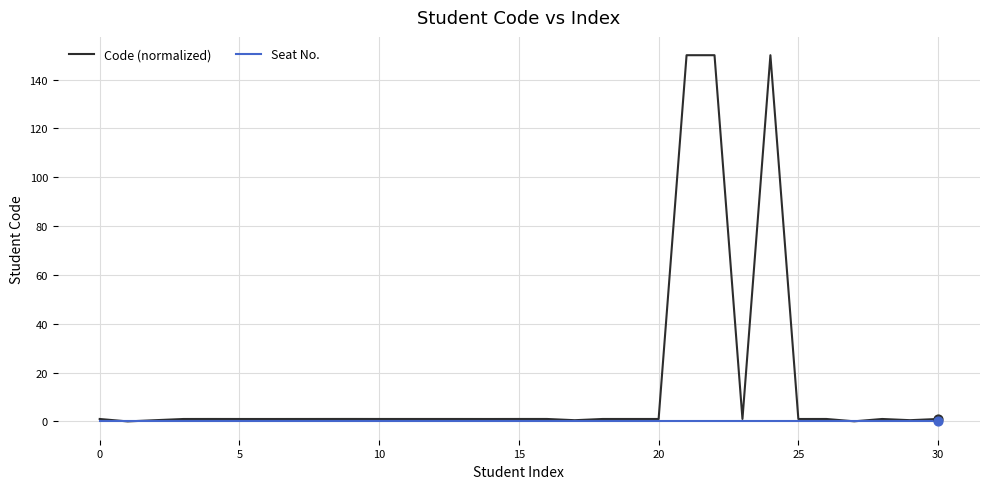

Which series has the largest range (max minus min)?

Code (normalized)